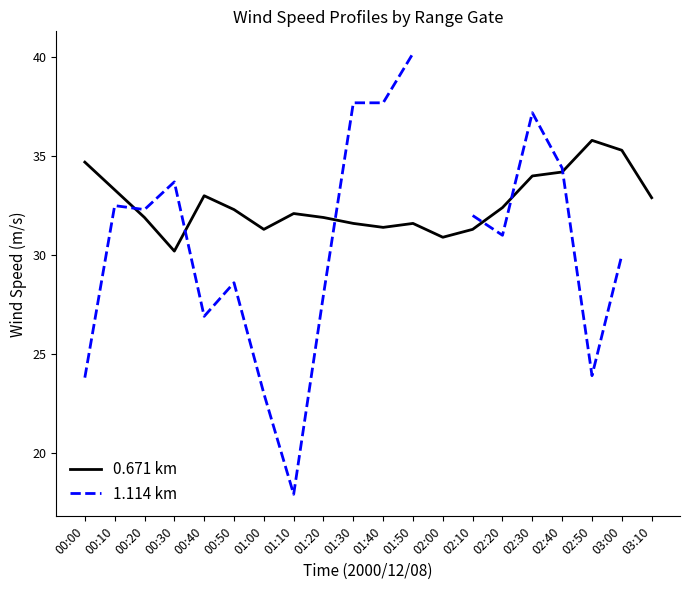

What is the sum of the 0.671 km values at 00:50 and 01:00?

63.6